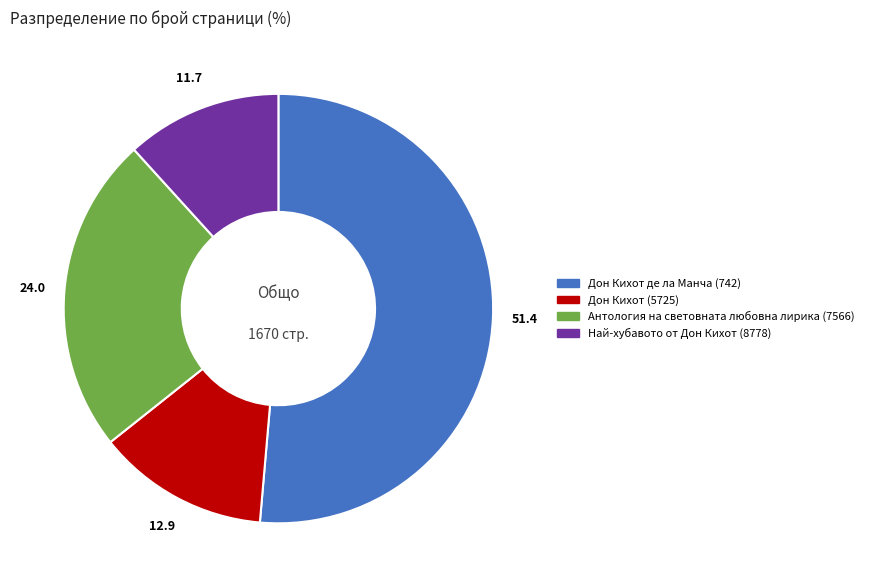

Rank the categories by value from lowest to highest.

Най-хубавото от Дон Кихот (8778), Дон Кихот (5725), Антология на световната любовна лирика (7566), Дон Кихот де ла Манча (742)